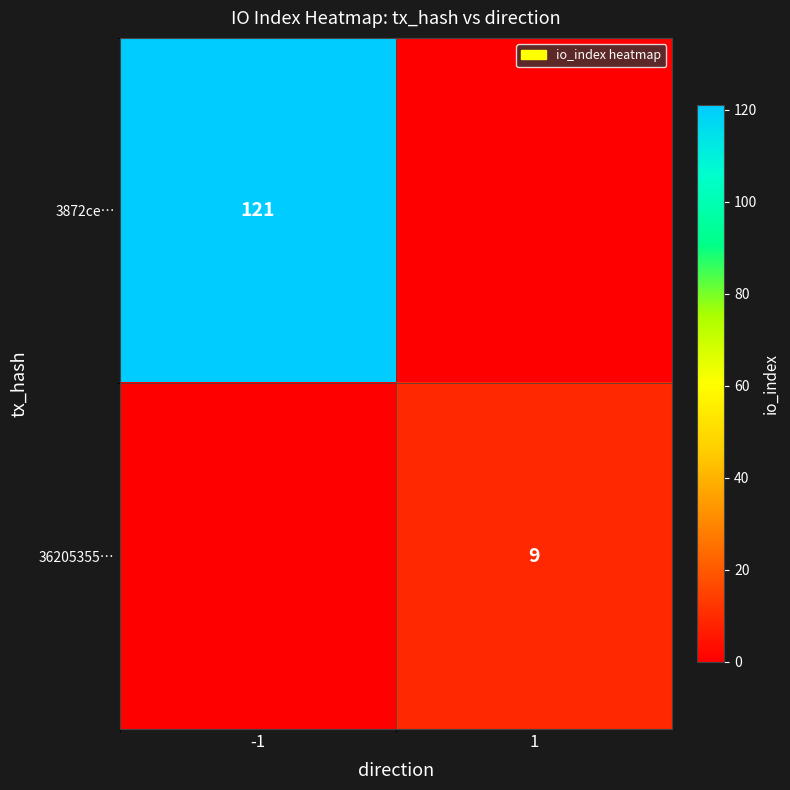

True or false: 3872ce… has a value of 121 at -1.

True